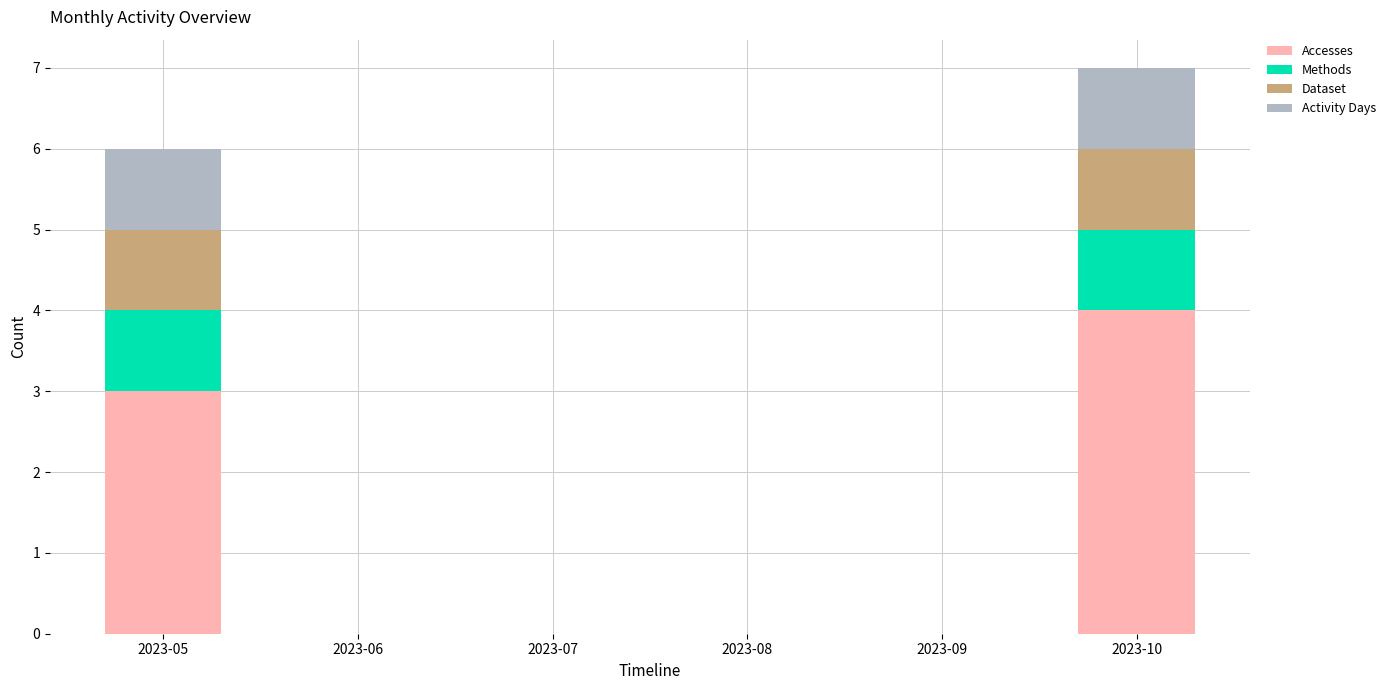

The value of Accesses at 2023-09 is 0. True or false?

True